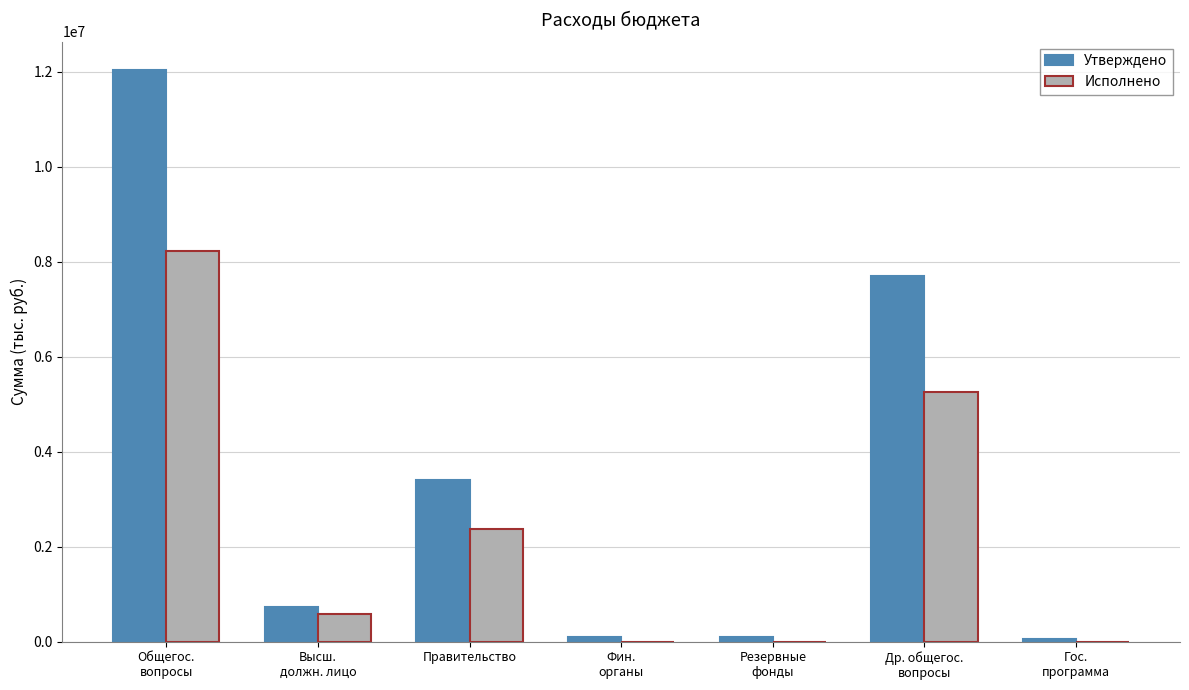

What is the highest value of the Исполнено series?

8216850.6